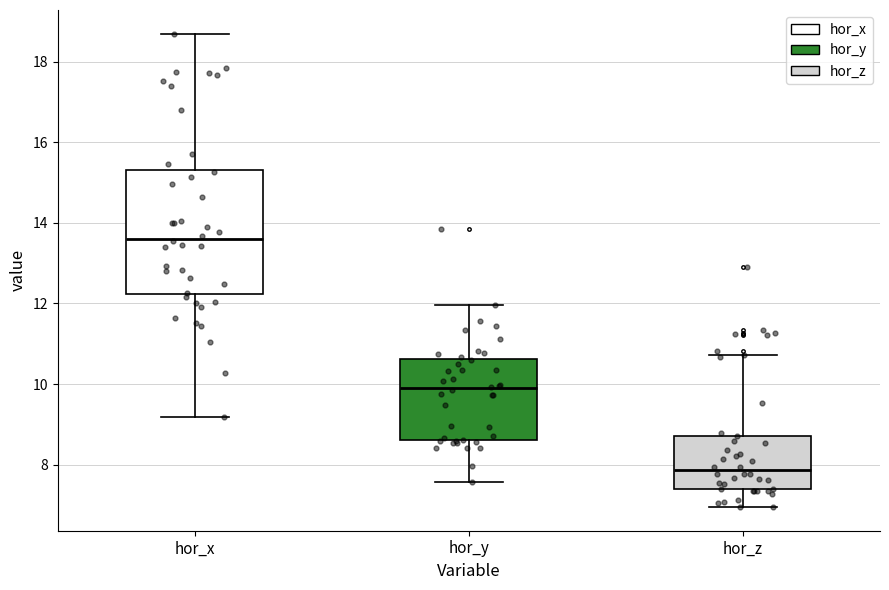

Reading left to right, transcribe this box plot: for each box, give where its median line is, the range the box spans, and where its two whiskers end, as read against the y-axis. The values are not printed on the chart, so give them approximately, as read against the axis.

hor_x: median 13.6, box 12.2 to 15.4, whiskers 9.2 to 18.6
hor_y: median 9.8, box 8.6 to 10.6, whiskers 7.6 to 12.0
hor_z: median 7.8, box 7.4 to 8.8, whiskers 7.0 to 10.8